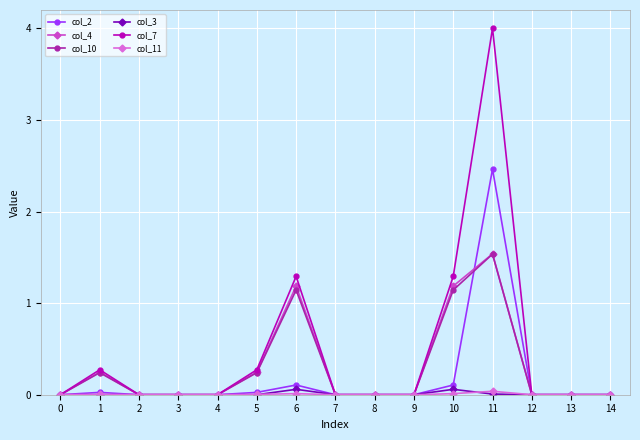

What is the total value across all series at 5?

0.8